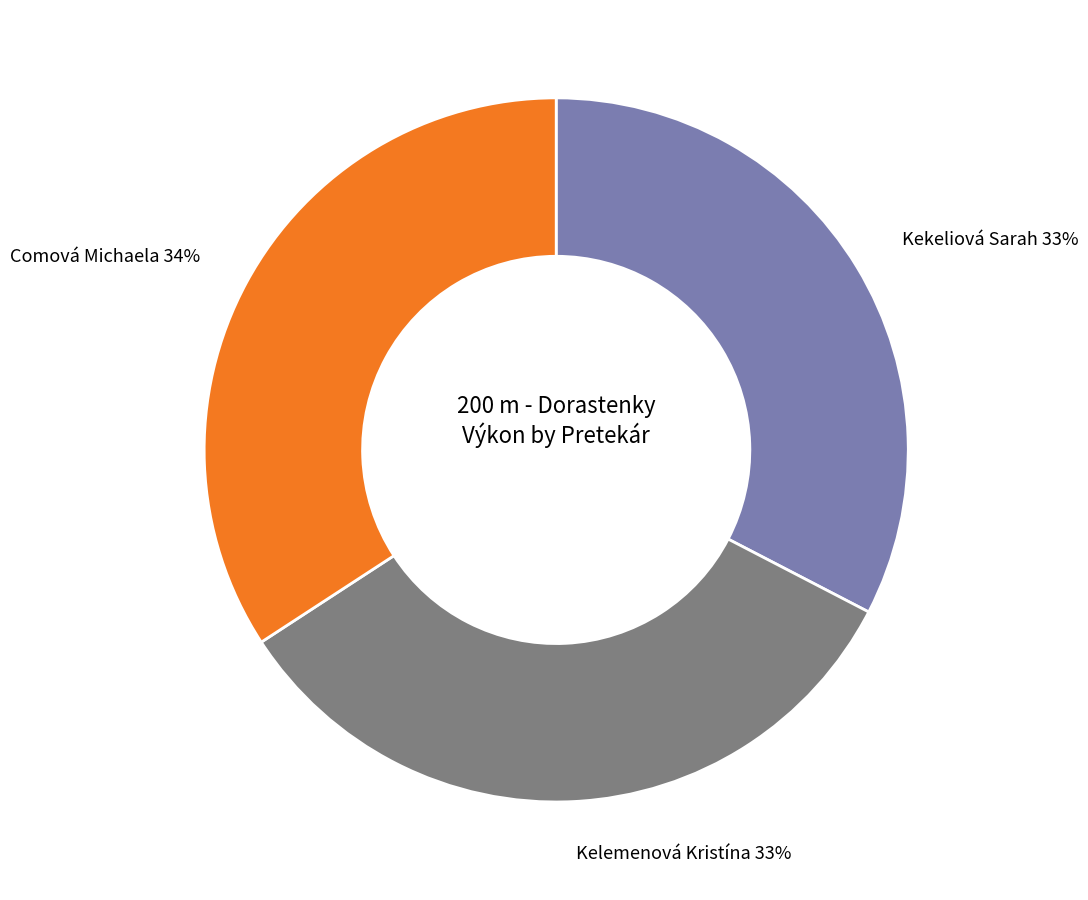

Does Kekeliová Sarah represent more than half of the total?

No